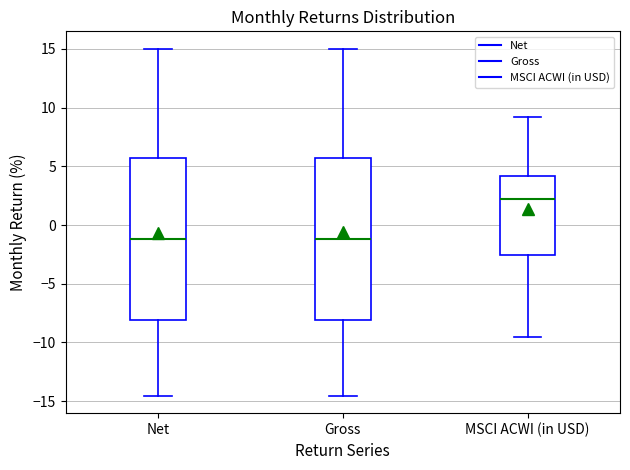

Reading left to right, read every box against the y-axis: the position of its median line, the range the box covers, and the ends of its whiskers. The values are not printed on the chart, so give them approximately, as read against the axis.

Net: median -1.0, box -8.0 to 5.5, whiskers -14.5 to 15.0
Gross: median -1.0, box -8.0 to 5.5, whiskers -14.5 to 15.0
MSCI ACWI (in USD): median 2.0, box -2.5 to 4.0, whiskers -9.5 to 9.0